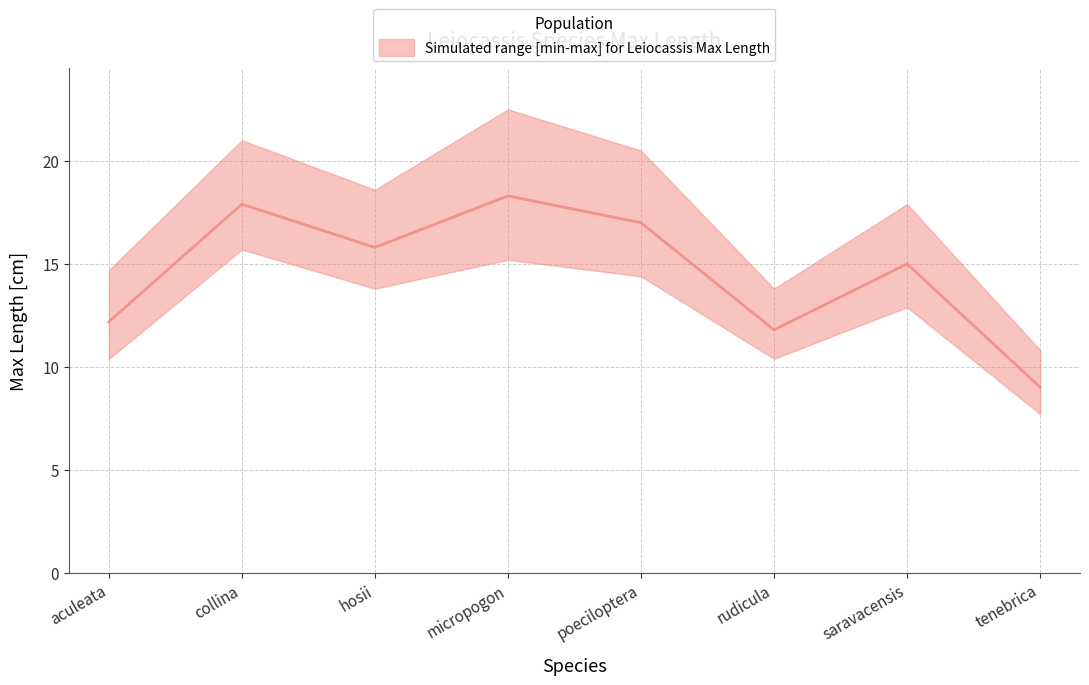

Where is the first local maximum?

collina